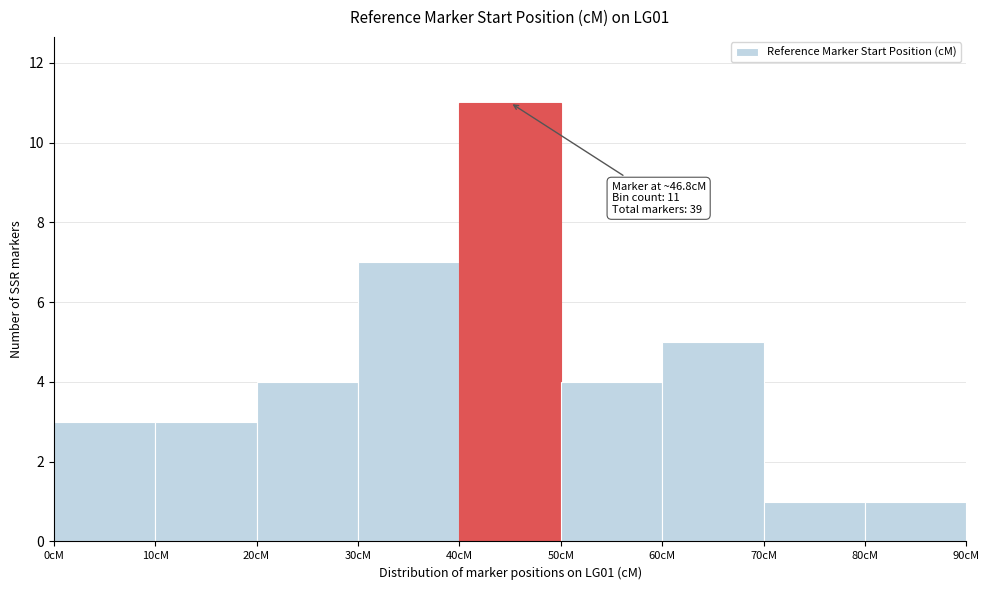

Over which range of the x-axis is the bar tallest?

40 to 50